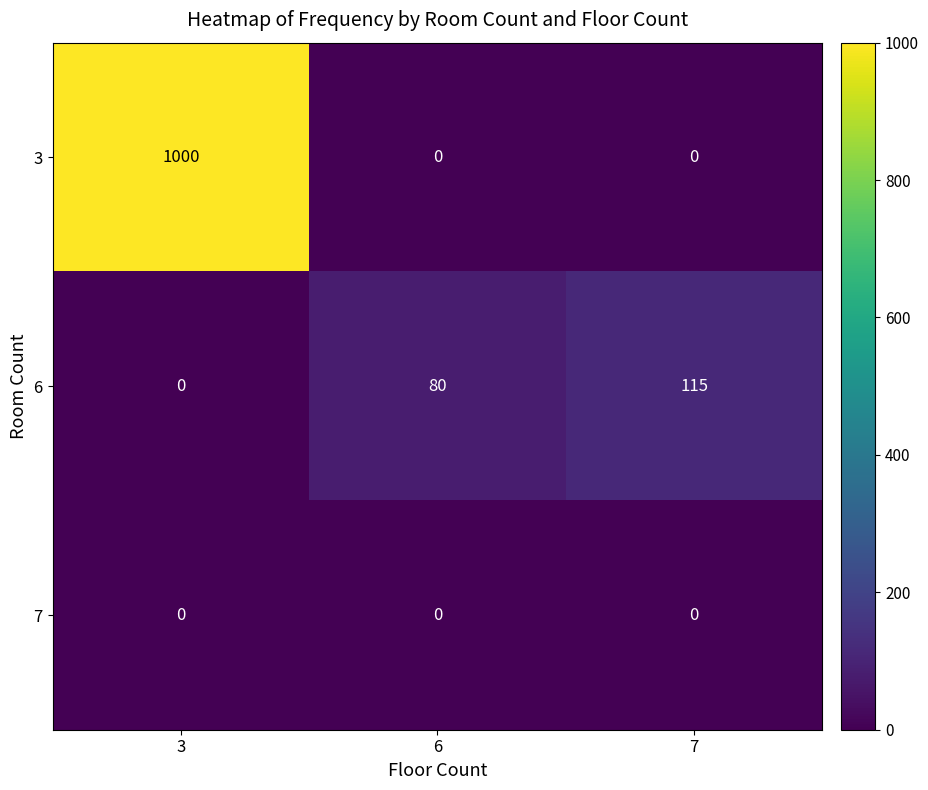

Rank the series by their maximum value, from highest to lowest.

3, 6, 7